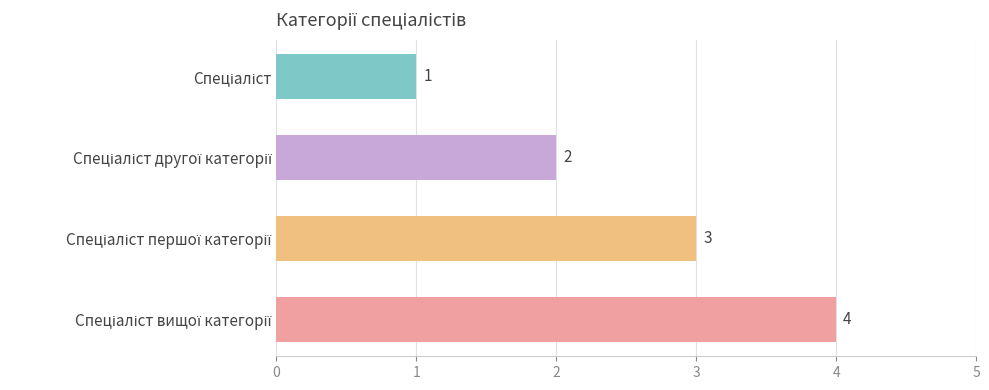

What is the greatest value displayed?

4